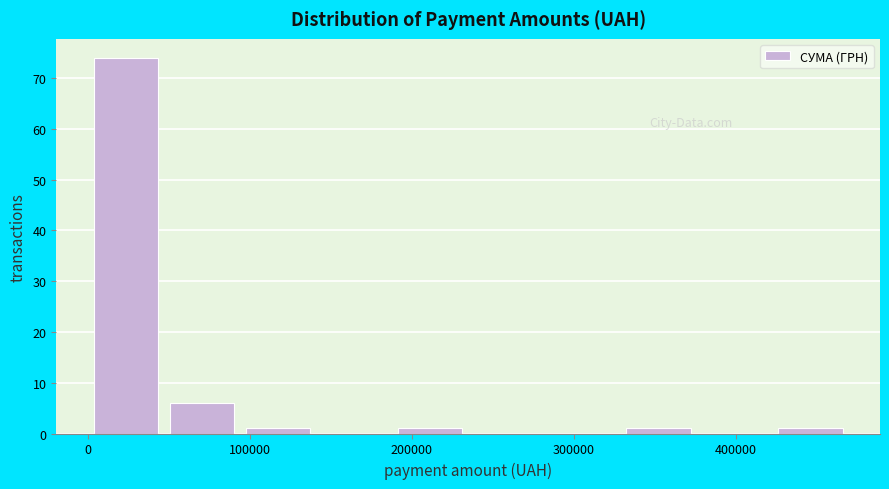

What is the height of the bar covering 90000 to 140000 on the x-axis? Neither the bar edges nor the heights are printed on the chart, so give them approximately, as read against the axes.

1